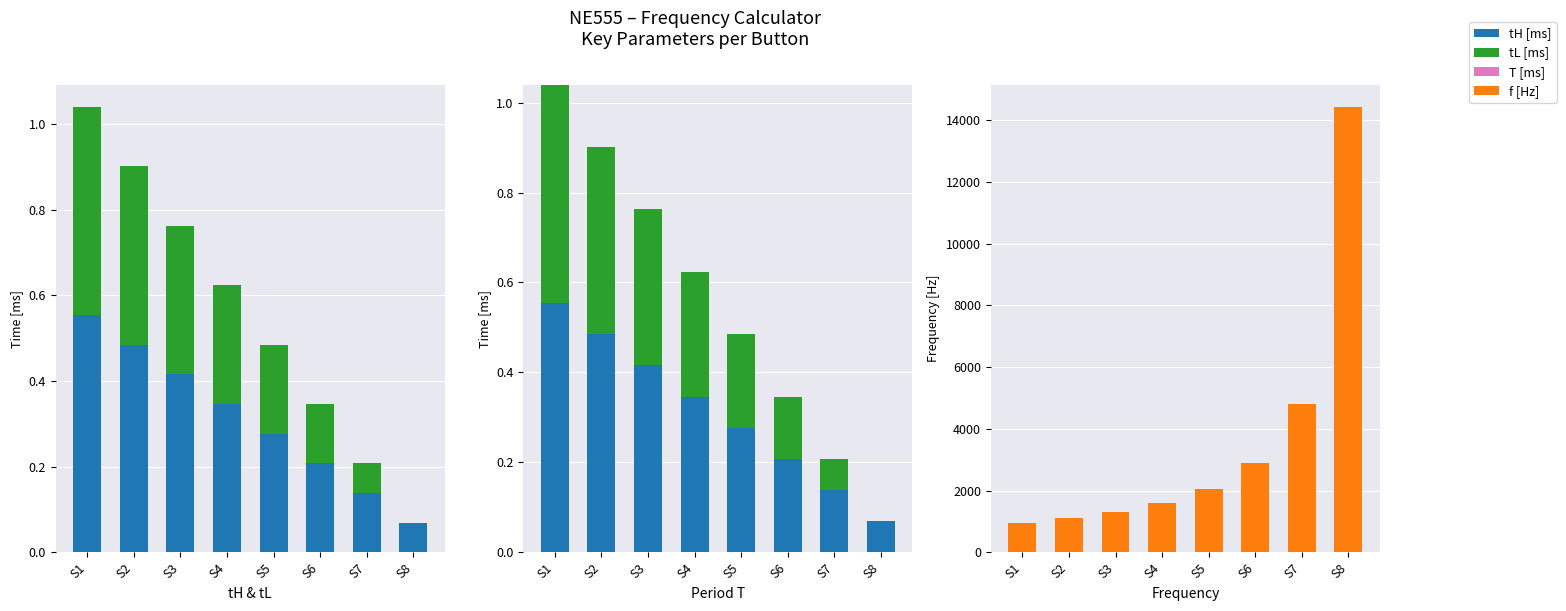

Which series has the widest spread of values?

f [Hz]